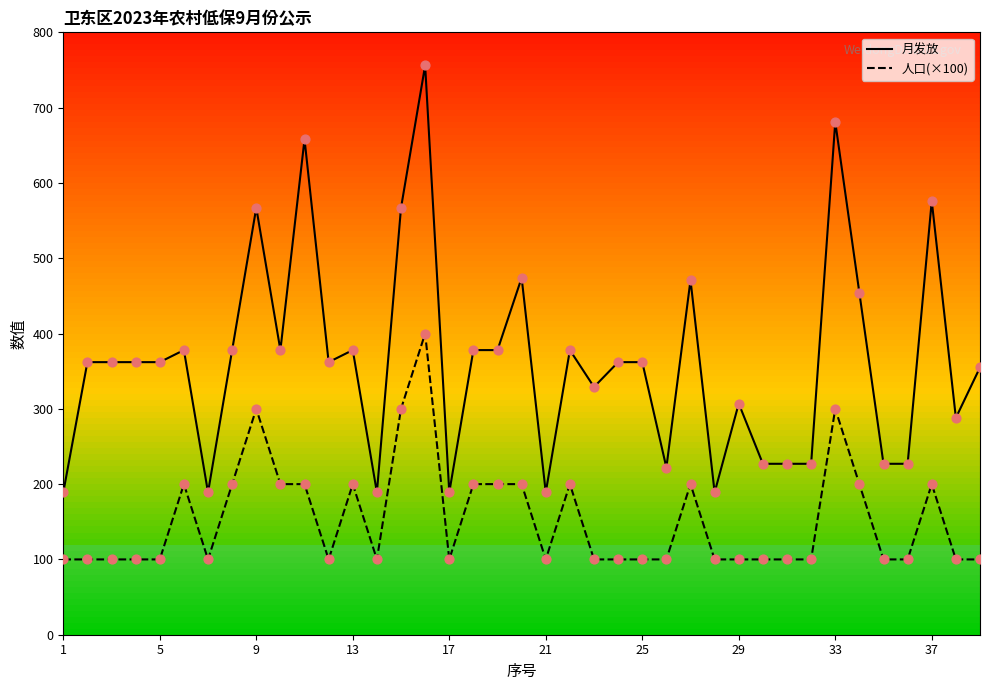

Which series has the largest total across all categories?

月发放